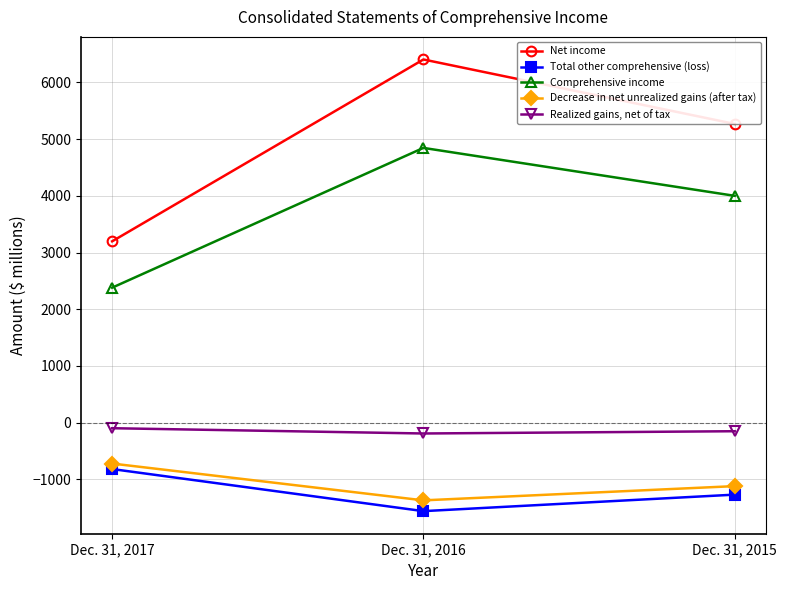

Which series has the widest spread of values?

Net income